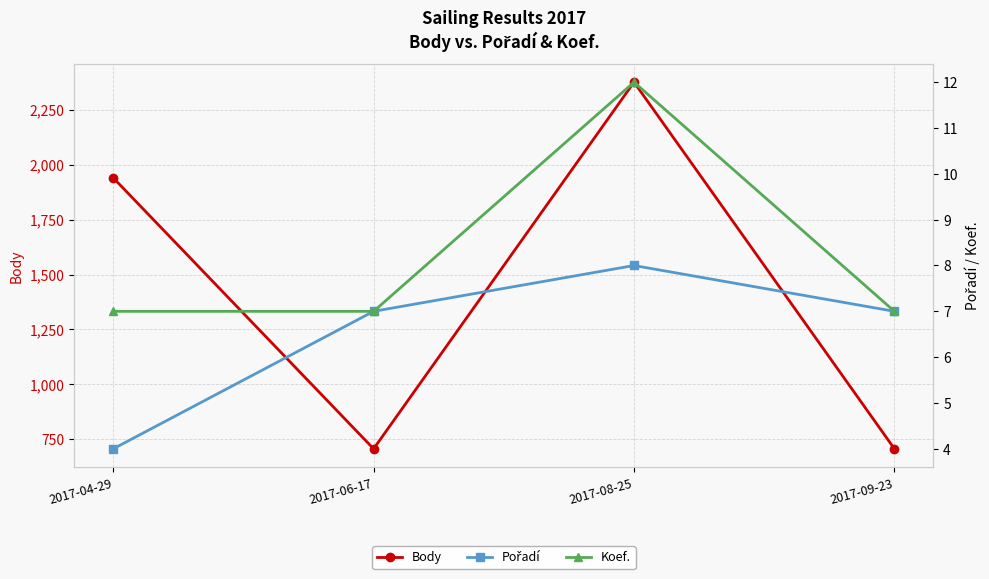

What is the maximum value shown in the chart?

2375